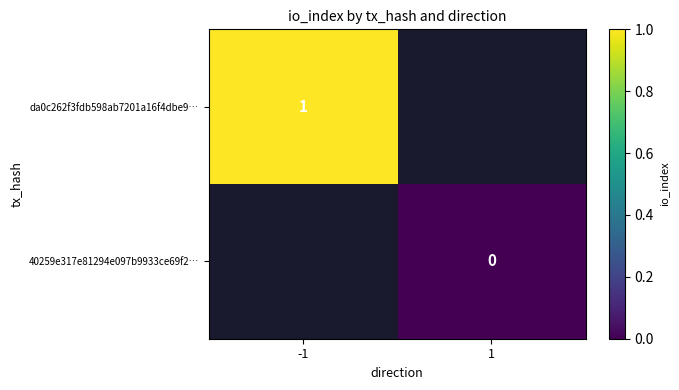

Is the value of 40259e317e81294e097b9933ce69f2… at 1 greater than the value of da0c262f3fdb598ab7201a16f4dbe9… at -1?

No